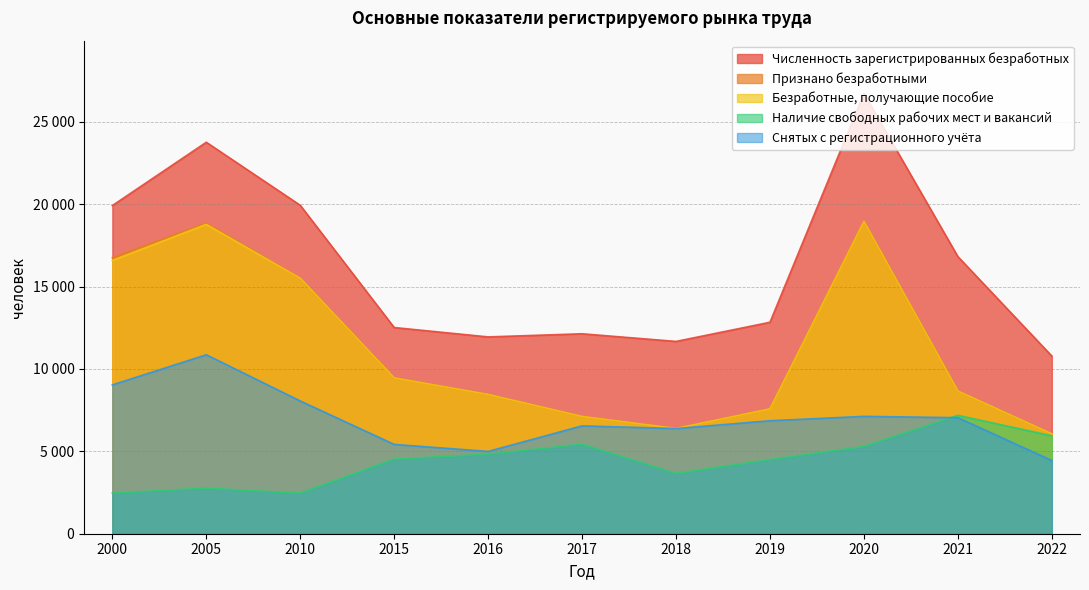

At which category does Признано безработными reach its first local peak?

2005